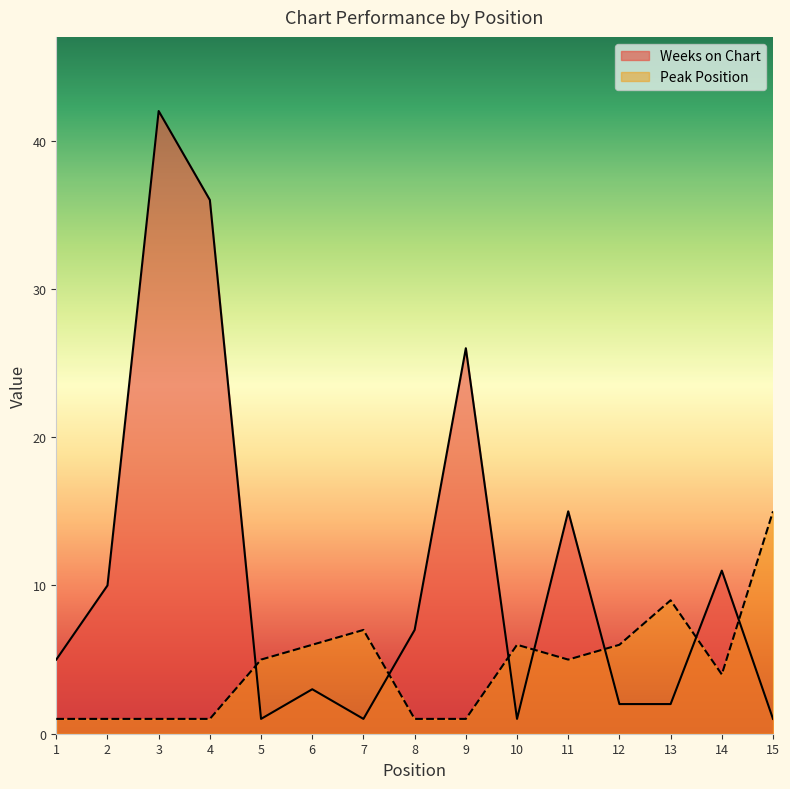

How many series are shown in this chart?

2